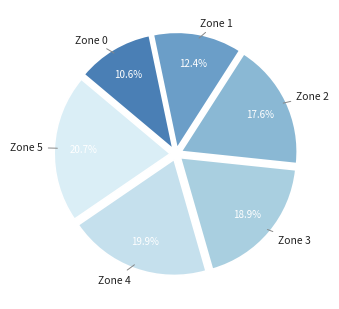

Which category has the biggest portion of the pie?

Zone 5